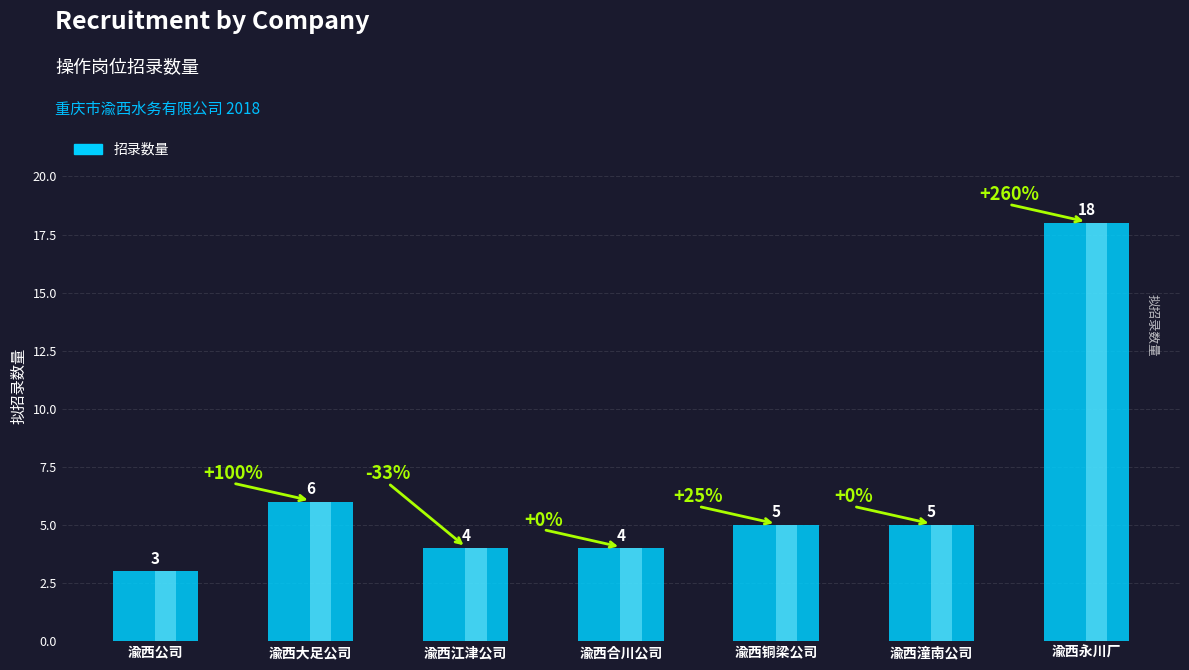

At which label does the data first exceed 5?

渝西大足公司